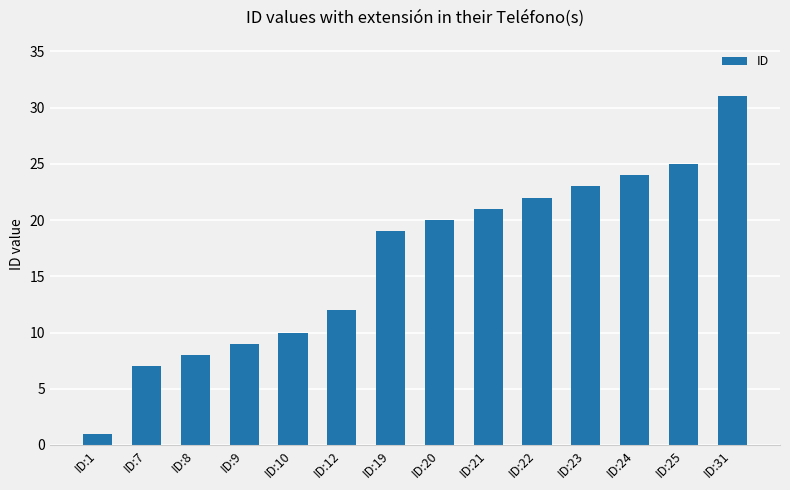

Reading left to right, what are all the values shown in this chart?

1	7	8	9	10	12	19	20	21	22	23	24	25	31